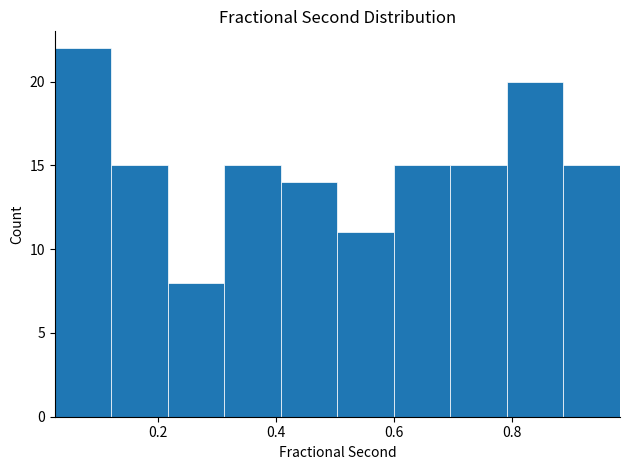

Reading left to right, transcribe this chart: for each bar, give the range it covers on the x-axis and its height. Neither the bar edges nor the heights are printed on the chart, so give them approximately, as read against the axes.

0.02 to 0.12: 22
0.12 to 0.22: 15
0.22 to 0.32: 8
0.32 to 0.40: 15
0.40 to 0.50: 14
0.50 to 0.60: 11
0.60 to 0.70: 15
0.70 to 0.80: 15
0.80 to 0.88: 20
0.88 to 0.98: 15